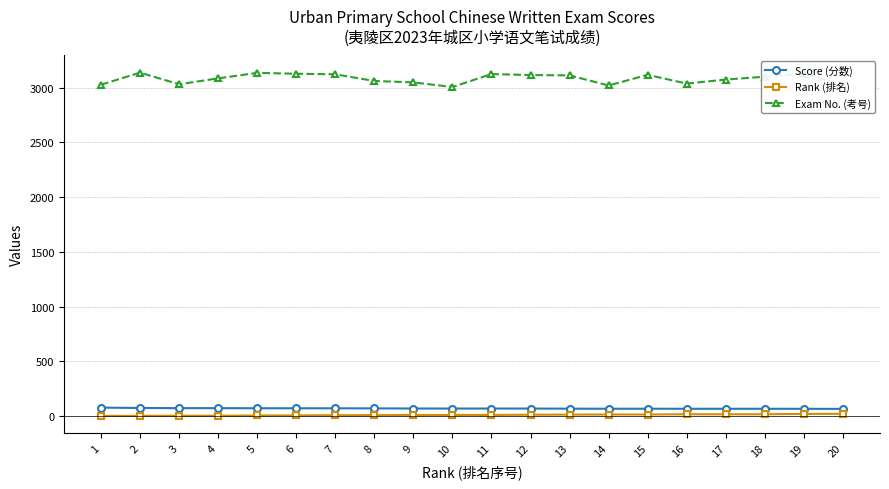

The value of Exam No. (考号) at 14 is 3938.2. True or false?

False